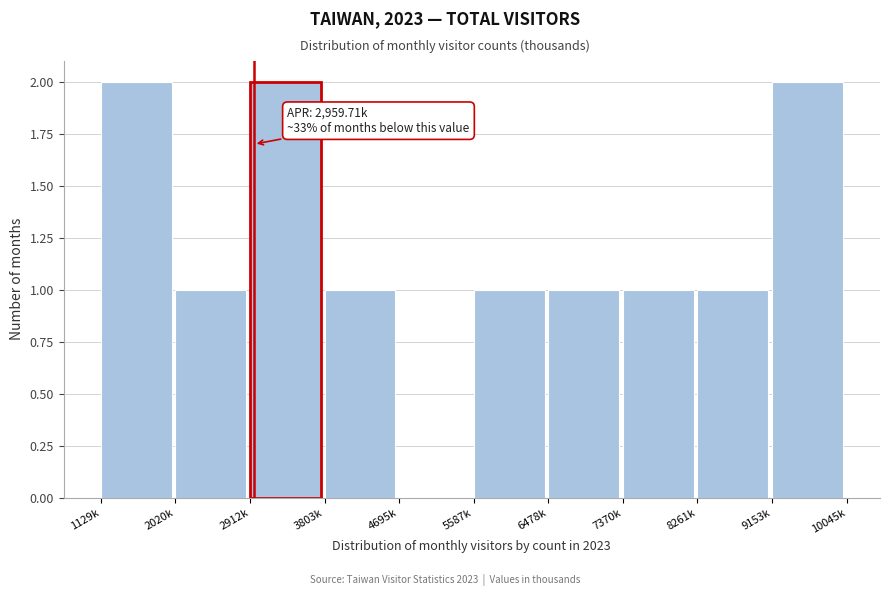

Reading left to right, list all the values displayed in this chart.

1129k=2	2020k=1	2912k=2	3803k=1	4695k=0	5587k=1	6478k=1	7370k=1	8261k=1	9153k=2